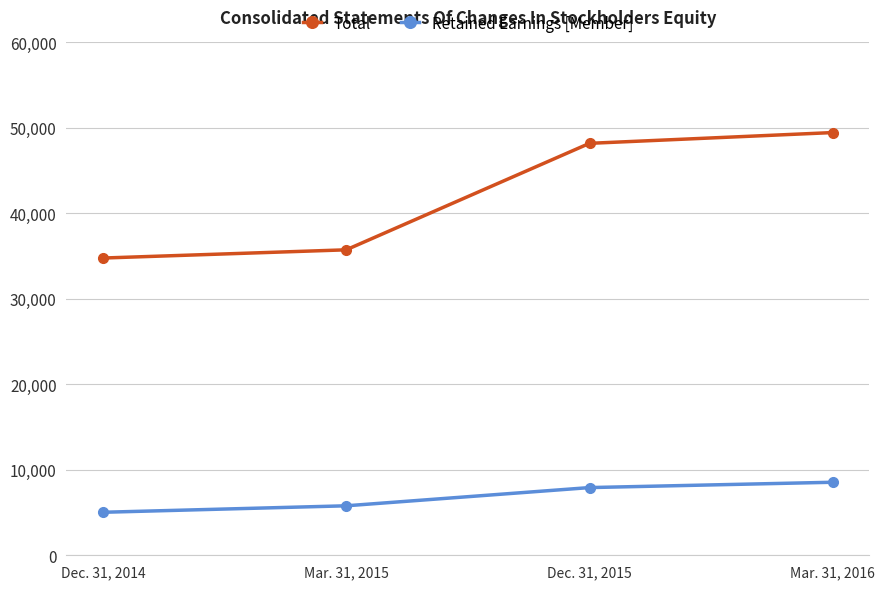

How many lines are shown in the chart?

2